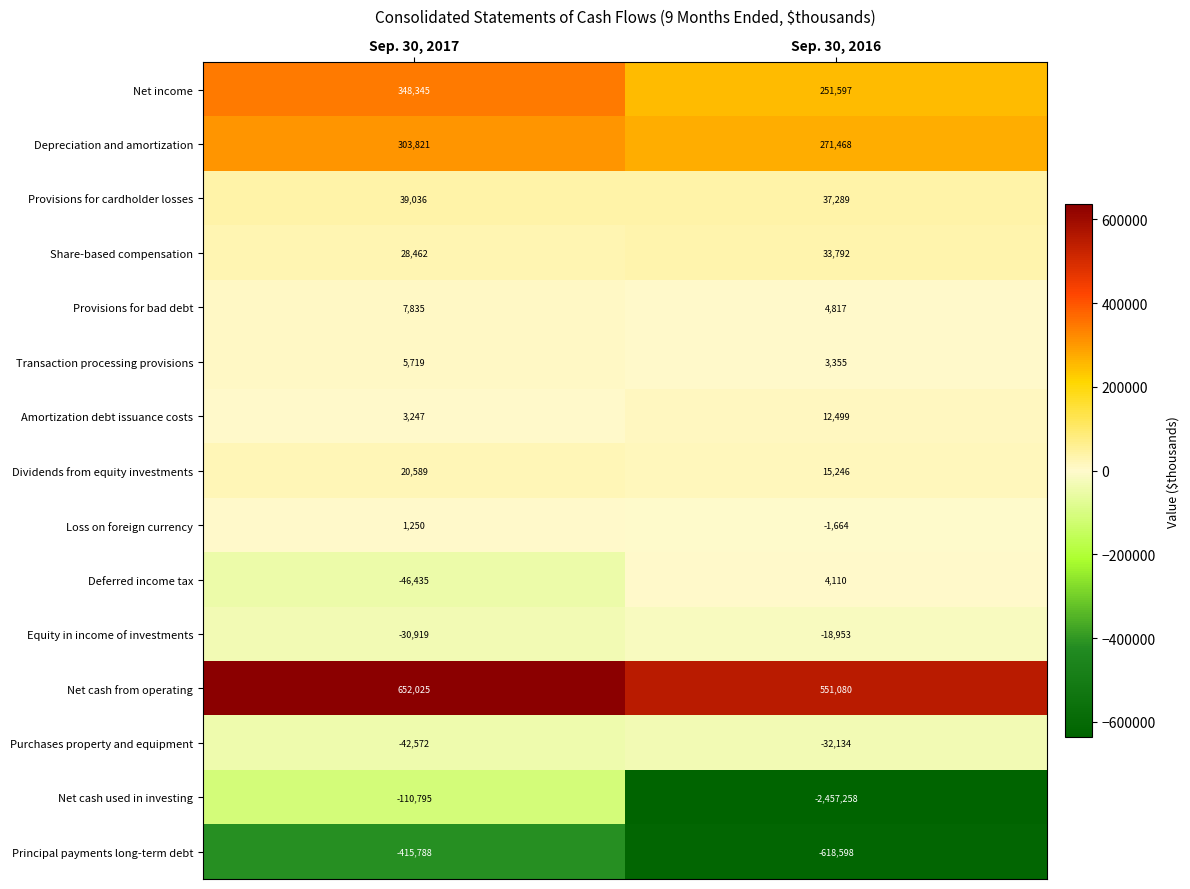

At Sep. 30, 2017, list the series in order from smallest to largest.

Principal payments long-term debt, Net cash used in investing, Deferred income tax, Purchases property and equipment, Equity in income of investments, Loss on foreign currency, Amortization debt issuance costs, Transaction processing provisions, Provisions for bad debt, Dividends from equity investments, Share-based compensation, Provisions for cardholder losses, Depreciation and amortization, Net income, Net cash from operating